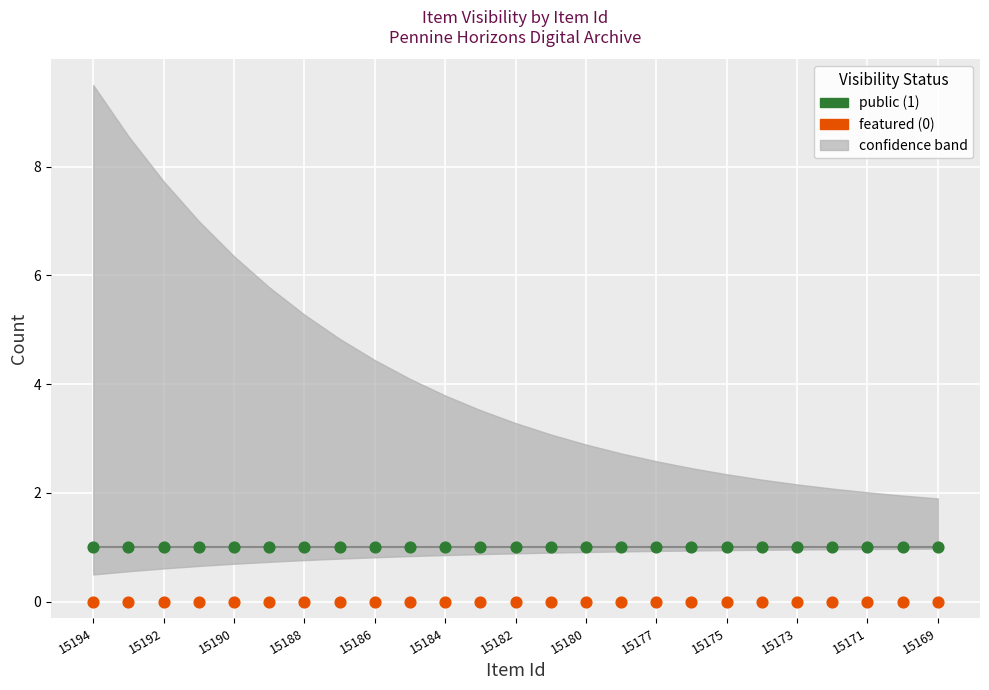

Which series reaches the maximum Y coordinate?

public (1)